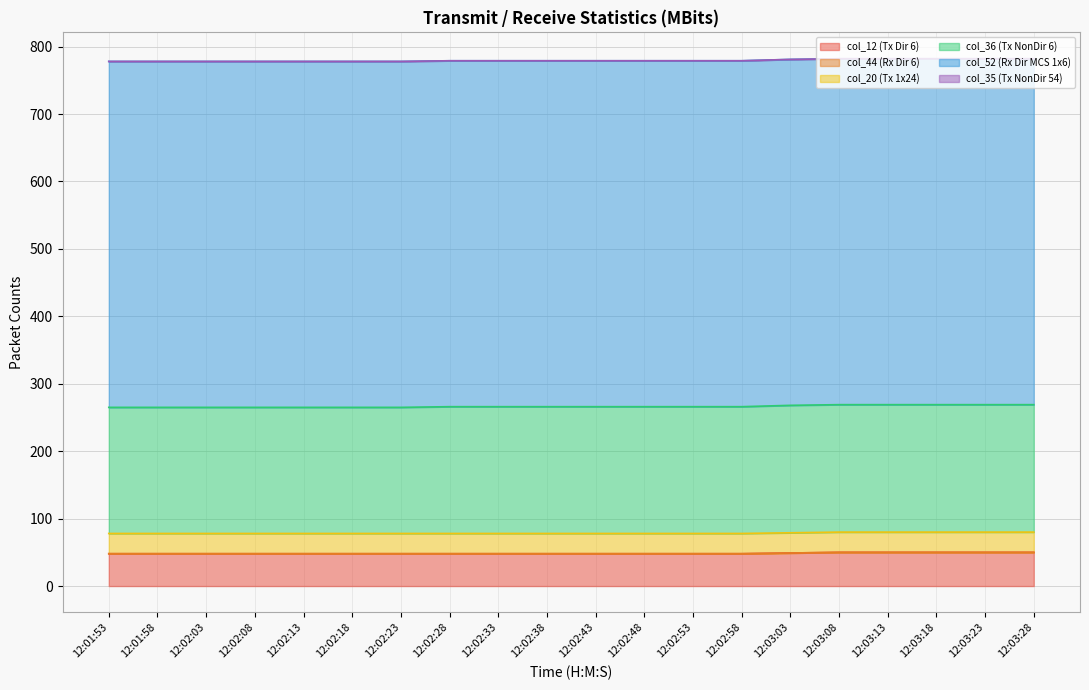

List the labels in order of col_35 (Tx NonDir 54) value, largest first.

12:01:53, 12:01:58, 12:02:03, 12:02:08, 12:02:13, 12:02:18, 12:02:23, 12:02:28, 12:02:33, 12:02:38, 12:02:43, 12:02:48, 12:02:53, 12:02:58, 12:03:03, 12:03:08, 12:03:13, 12:03:18, 12:03:23, 12:03:28